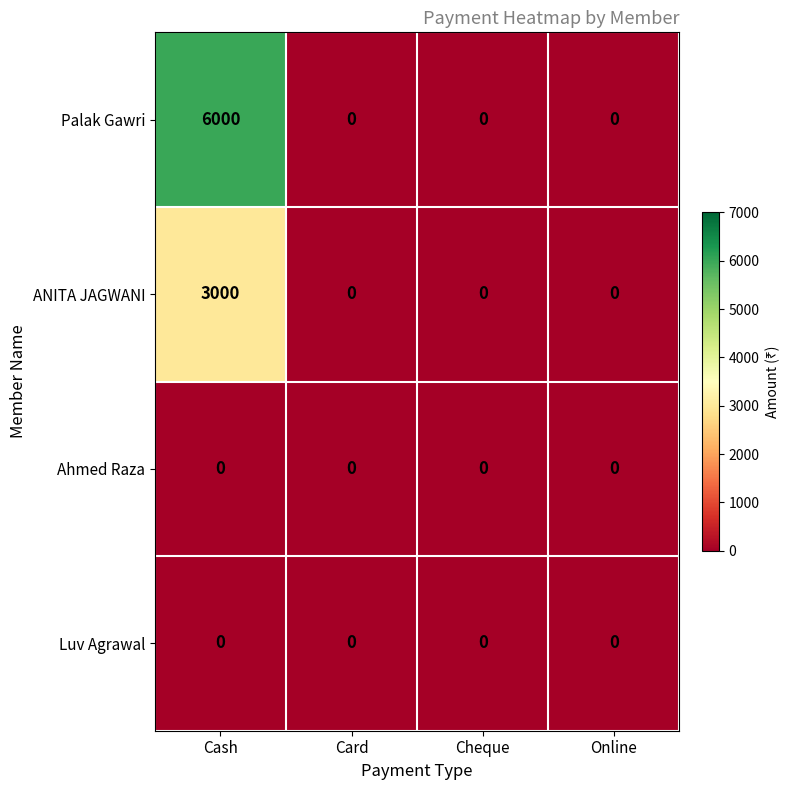

Which category has the highest value across all series?

Cash